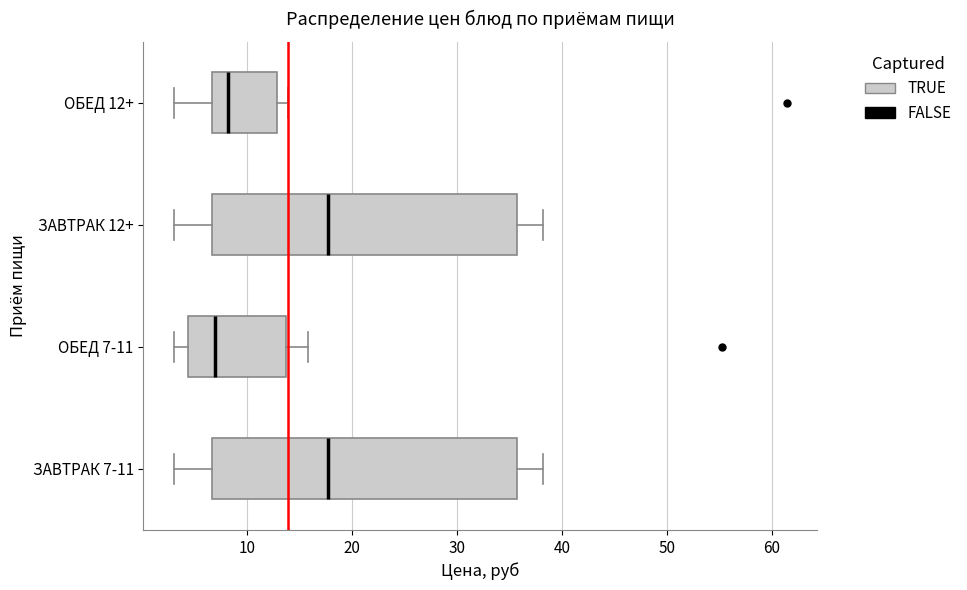

Which box's median line is the furthest to the left?

ОБЕД 7-11